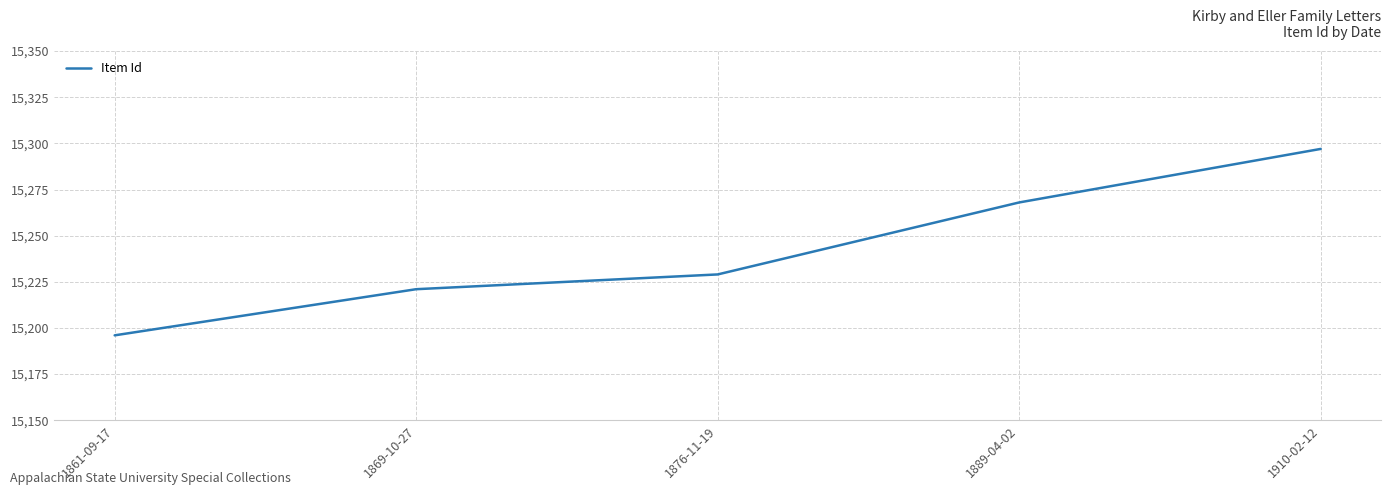

Reading left to right, transcribe all the data shown in this chart.

15196	15221	15229	15268	15297